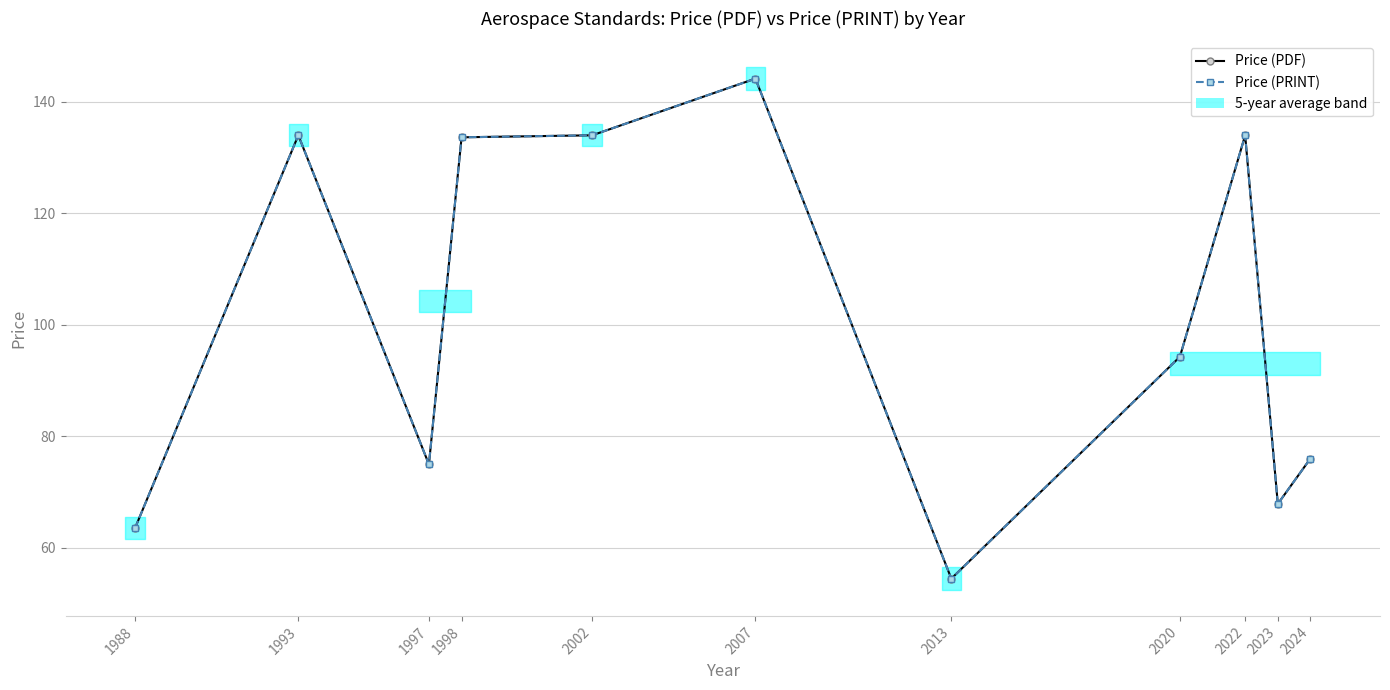

How many interior local peaks does the Price (PRINT) series have?

3